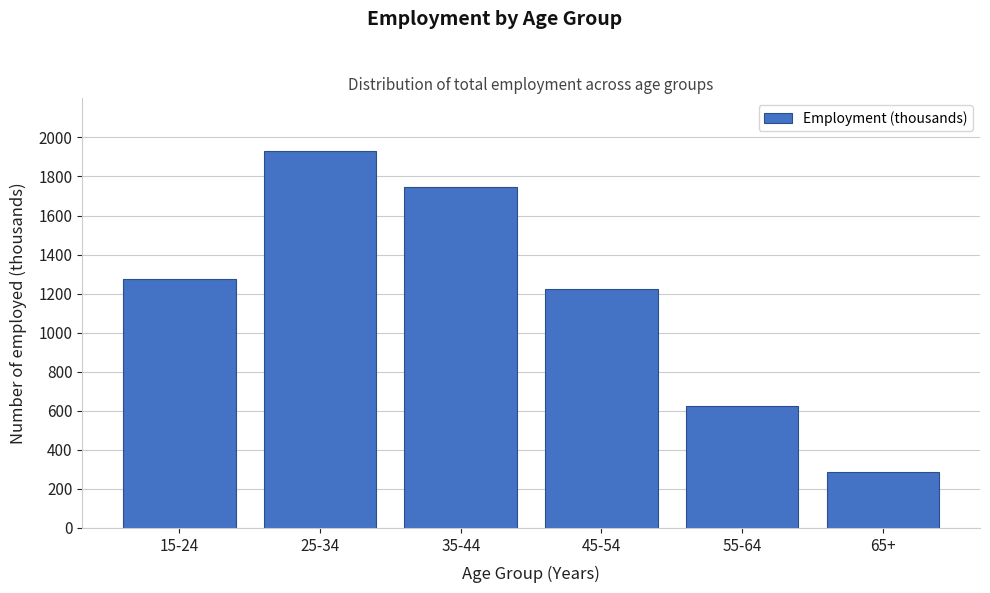

Reading left to right, list all the values displayed in this chart.

1273	1931	1748	1223	626	285